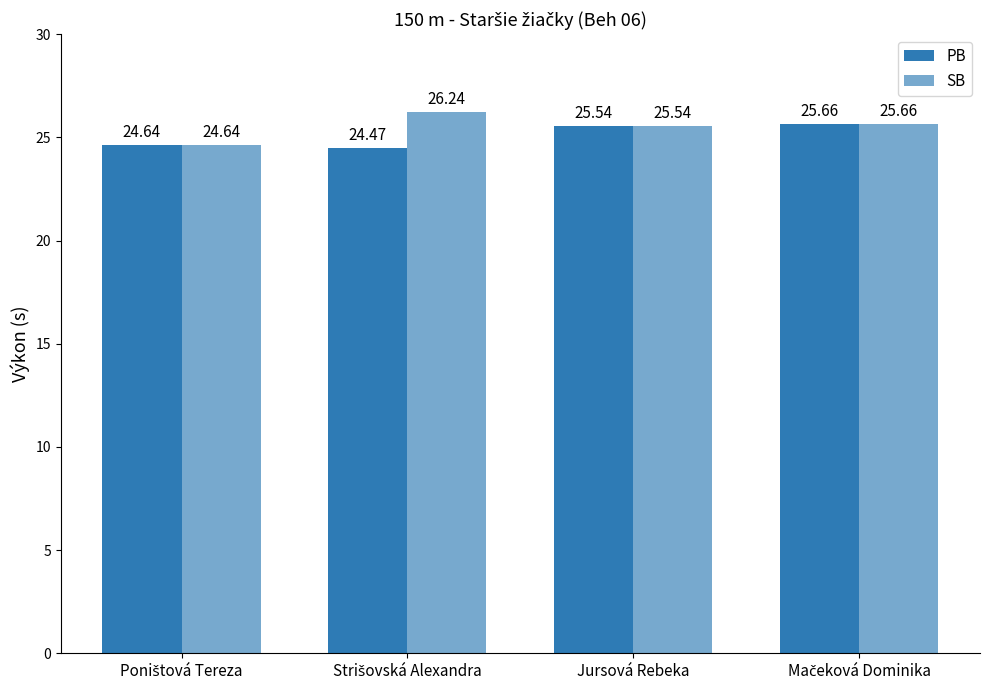

What position from the left is Strišovská Alexandra?

2